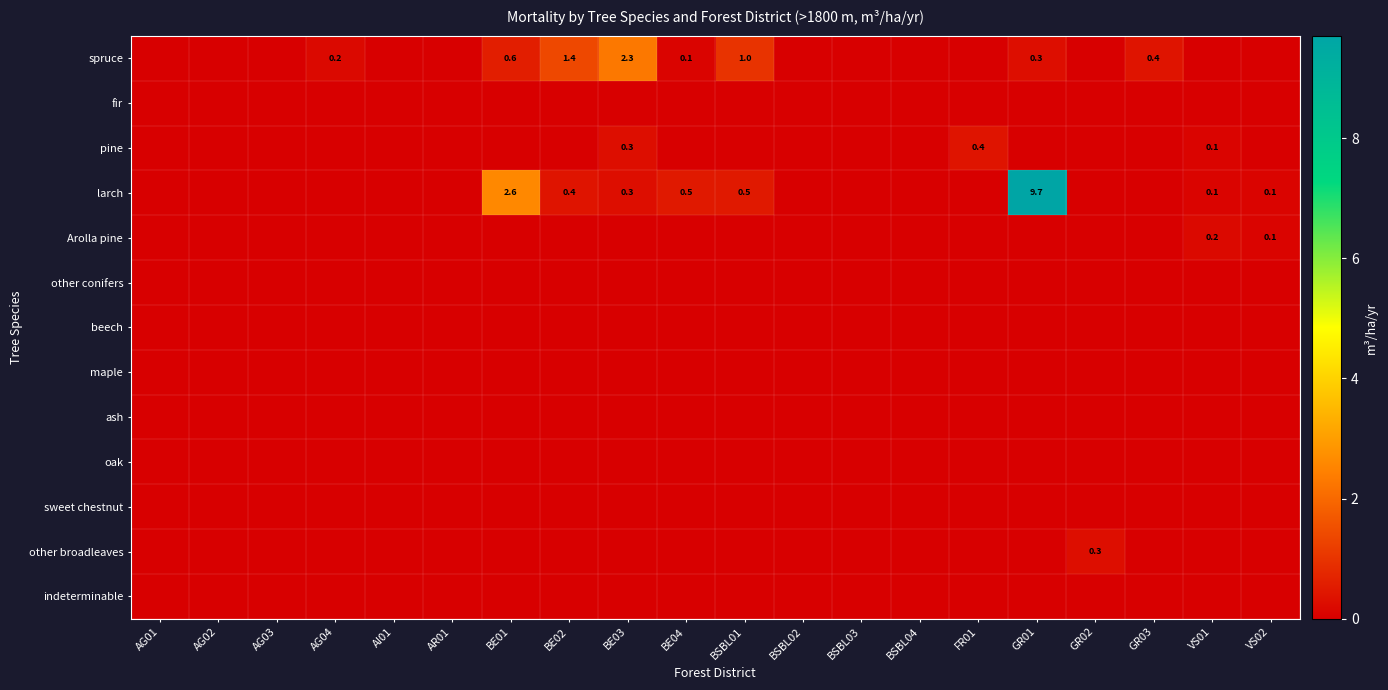

How many values in the pine series exceed 0?

3